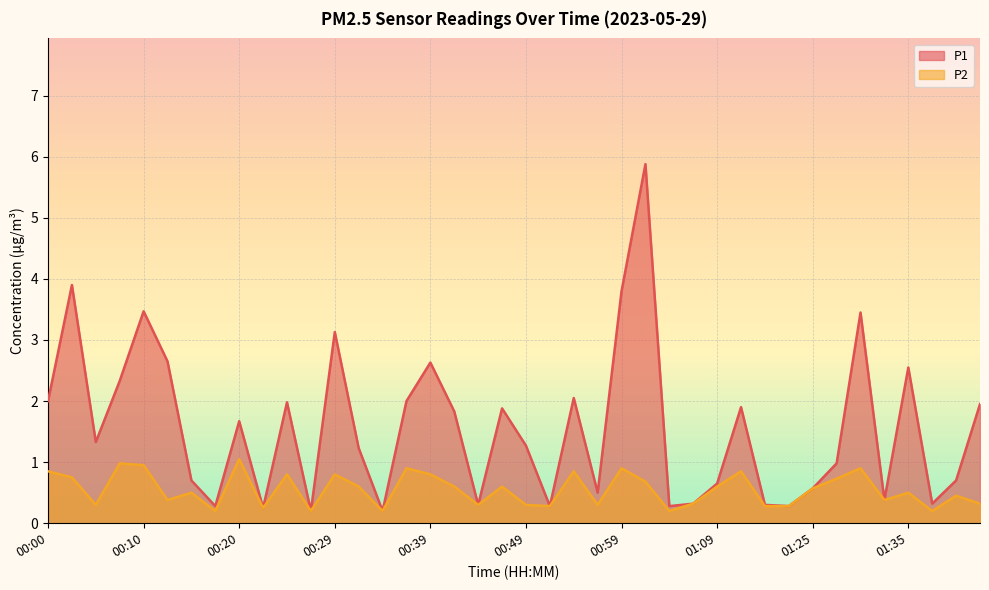

What is the difference between the P1 values at 00:34 and 00:51?

0.1